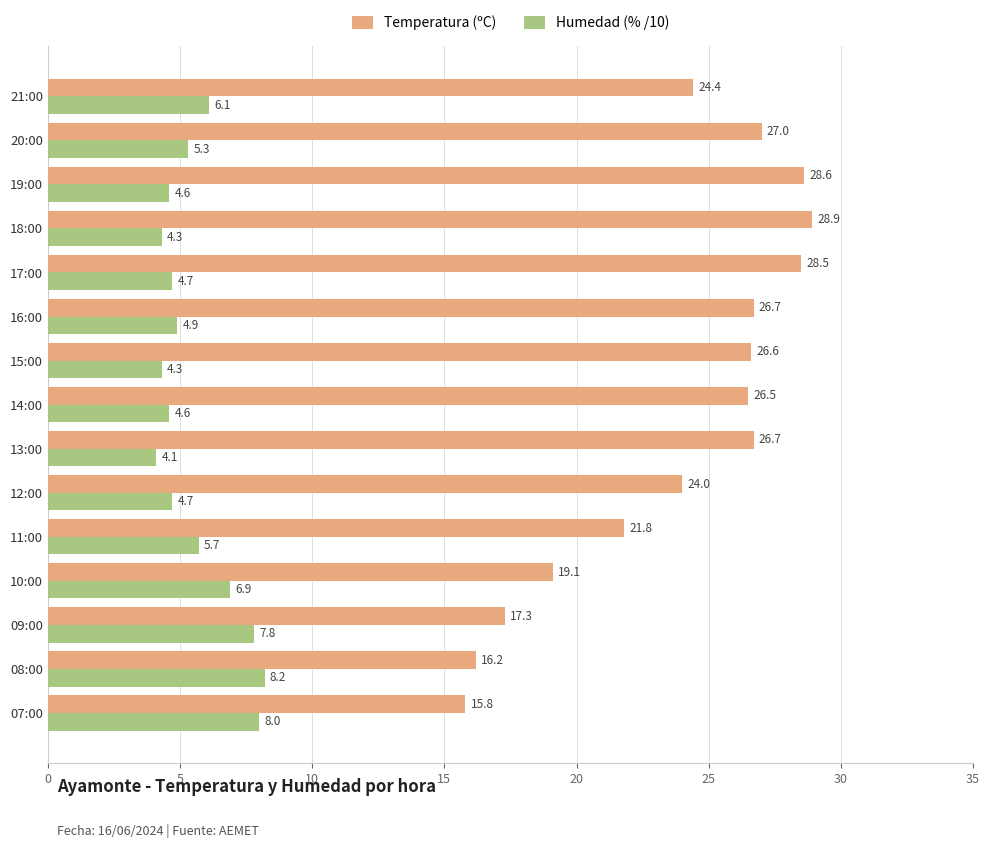

The value of Humedad (% /10) at 18:00 is 4.3. True or false?

True